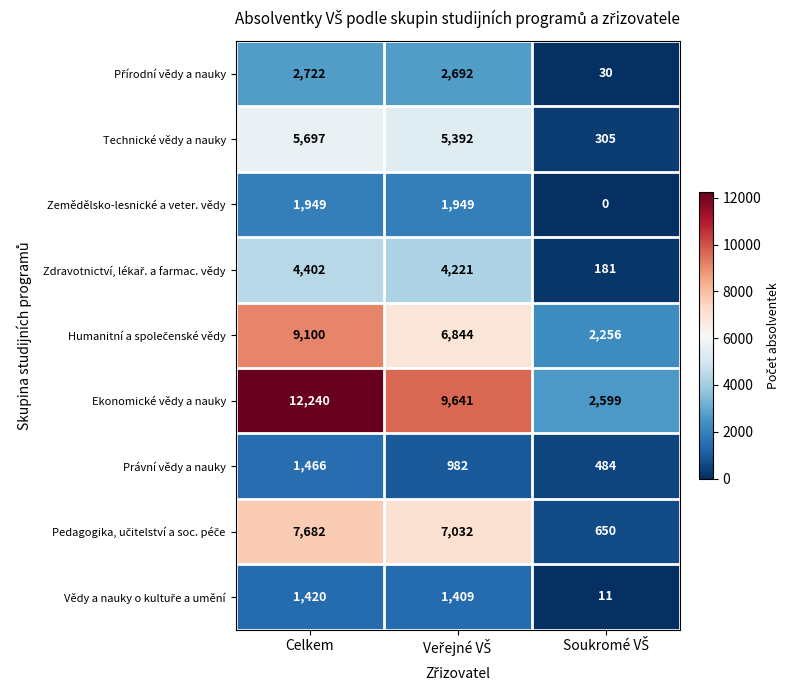

At how many categories does at least one series exceed 3003?

2